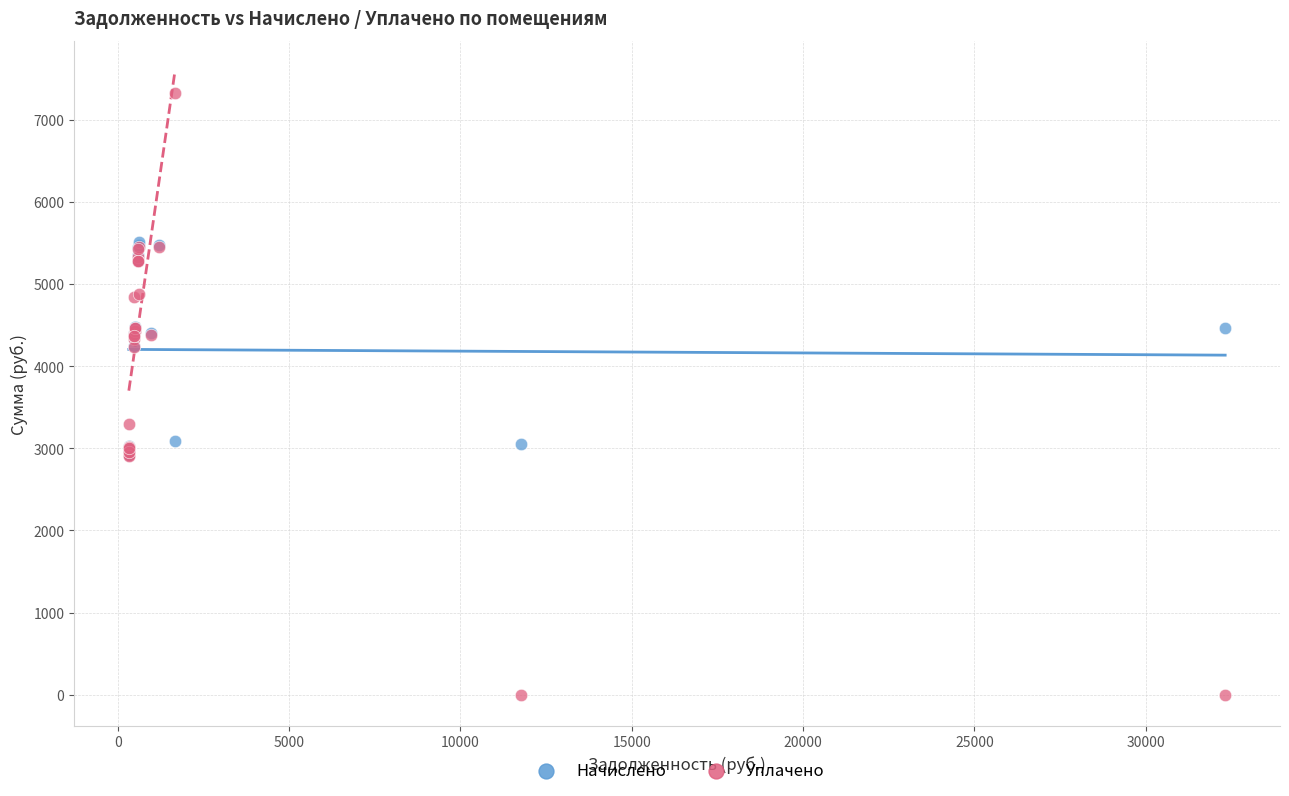

Which series has the largest Y range (max minus min)?

Уплачено